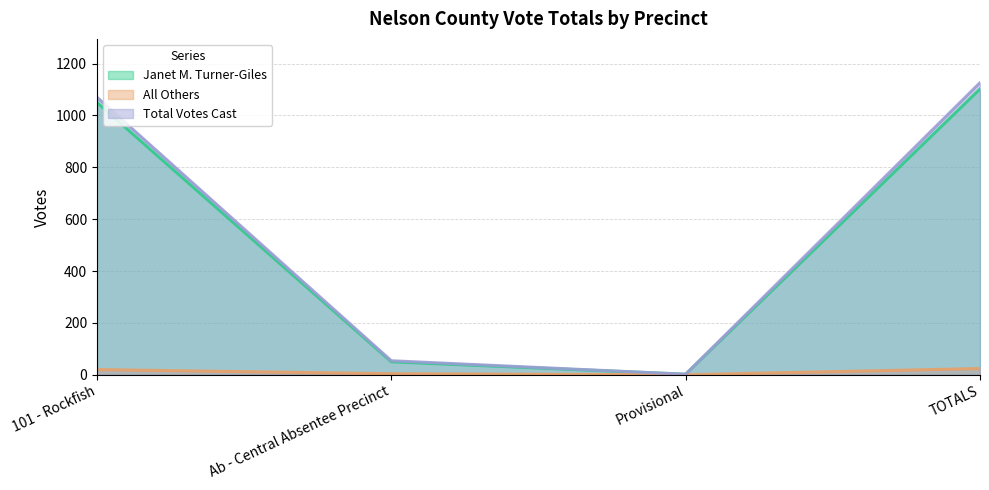

At which label is Janet M. Turner-Giles closest to 552?

101 - Rockfish